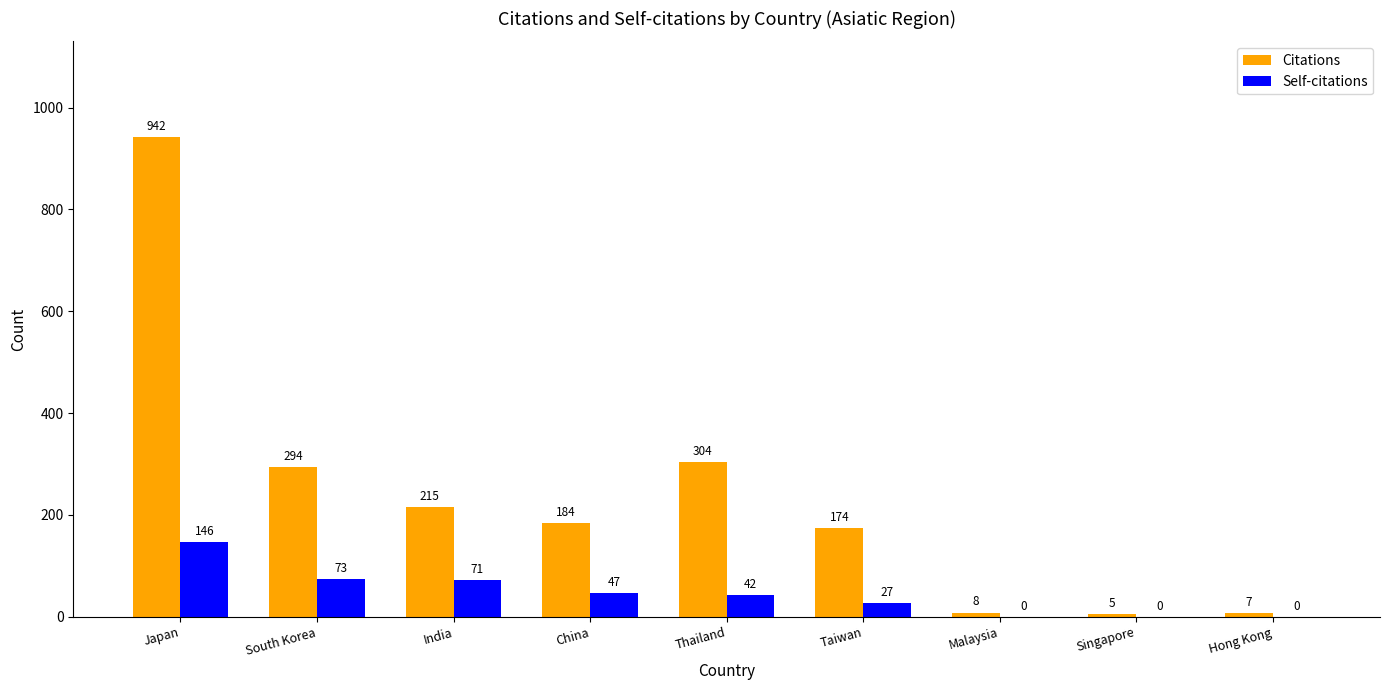

Is the value of Citations at Thailand greater than the value of Self-citations at Taiwan?

Yes